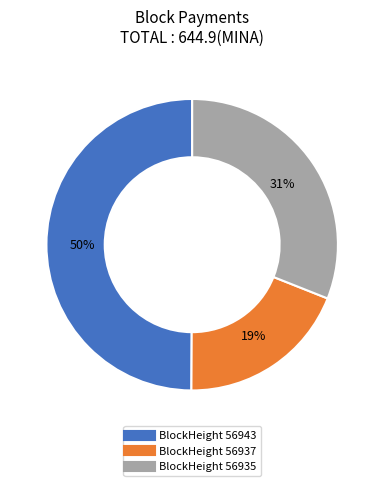

To the nearest percent, what is the average slice percentage?

33%